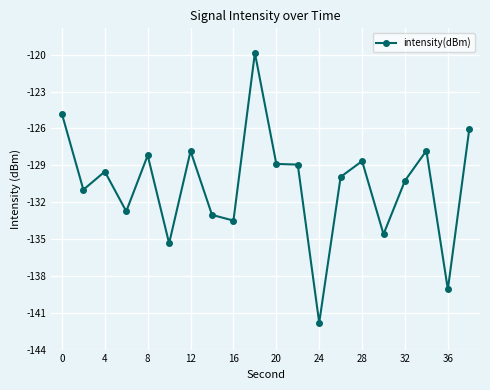

Does the chart have visible grid lines?

Yes